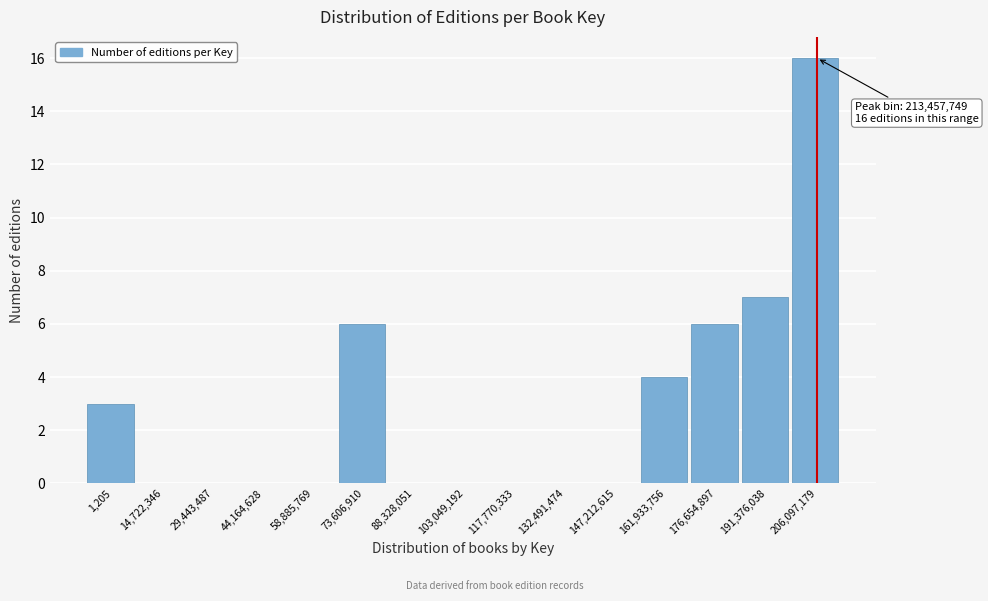

Reading left to right, transcribe all the data shown in this chart.

1,205=3	14,722,346=0	29,443,487=0	44,164,628=0	58,885,769=0	73,606,910=6	88,328,051=0	103,049,192=0	117,770,333=0	132,491,474=0	147,212,615=0	161,933,756=4	176,654,897=6	191,376,038=7	206,097,179=16